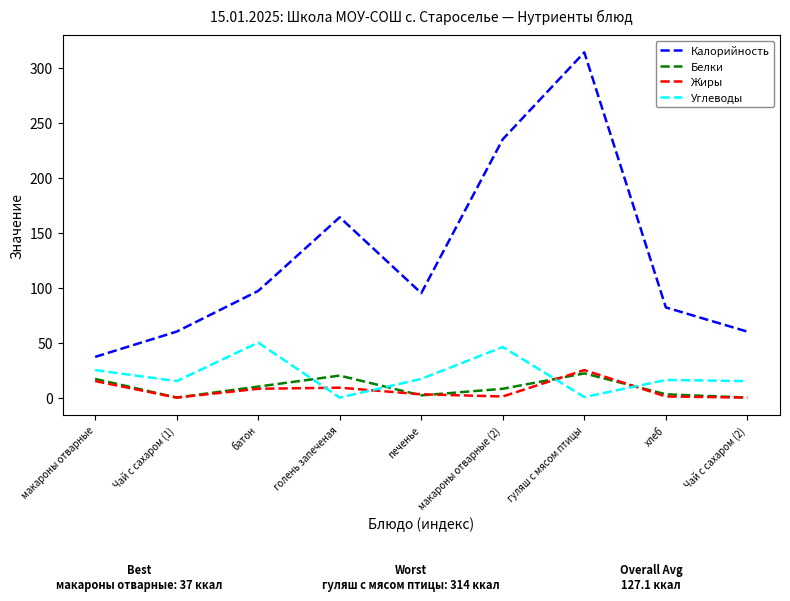

What is the sum of all Жиры values?

62.0